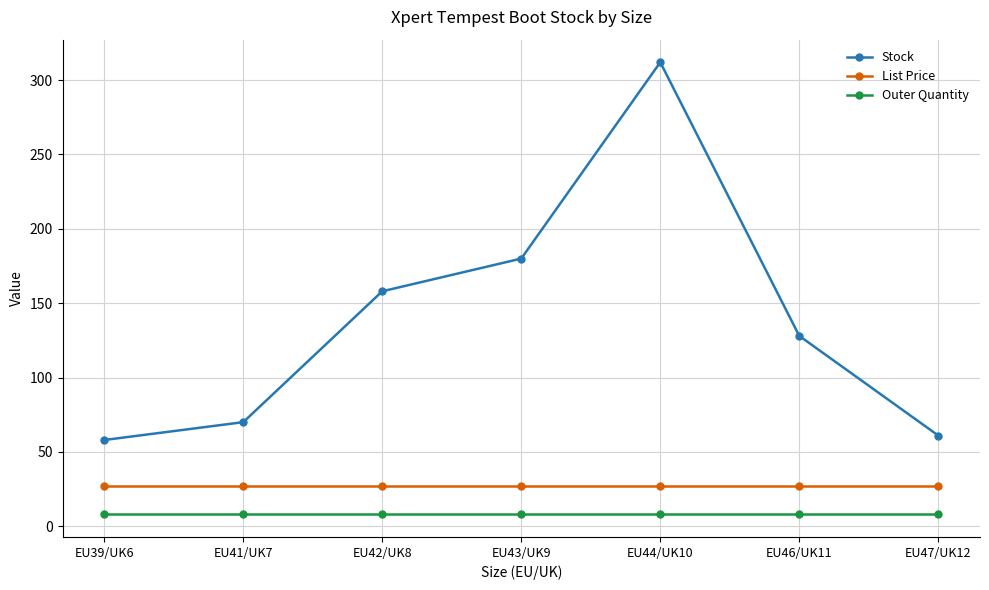

True or false: List Price has a value of 26.9 at EU41/UK7.

True